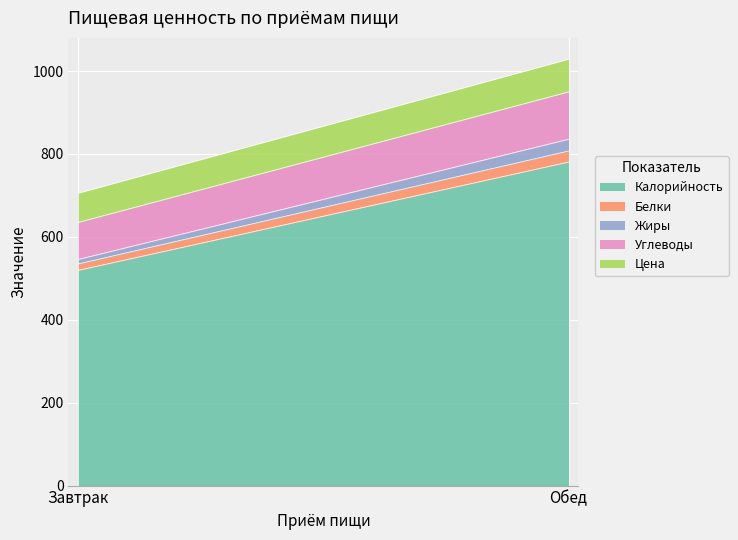

List the series in order of their peak value, lowest first.

Белки, Жиры, Цена, Углеводы, Калорийность